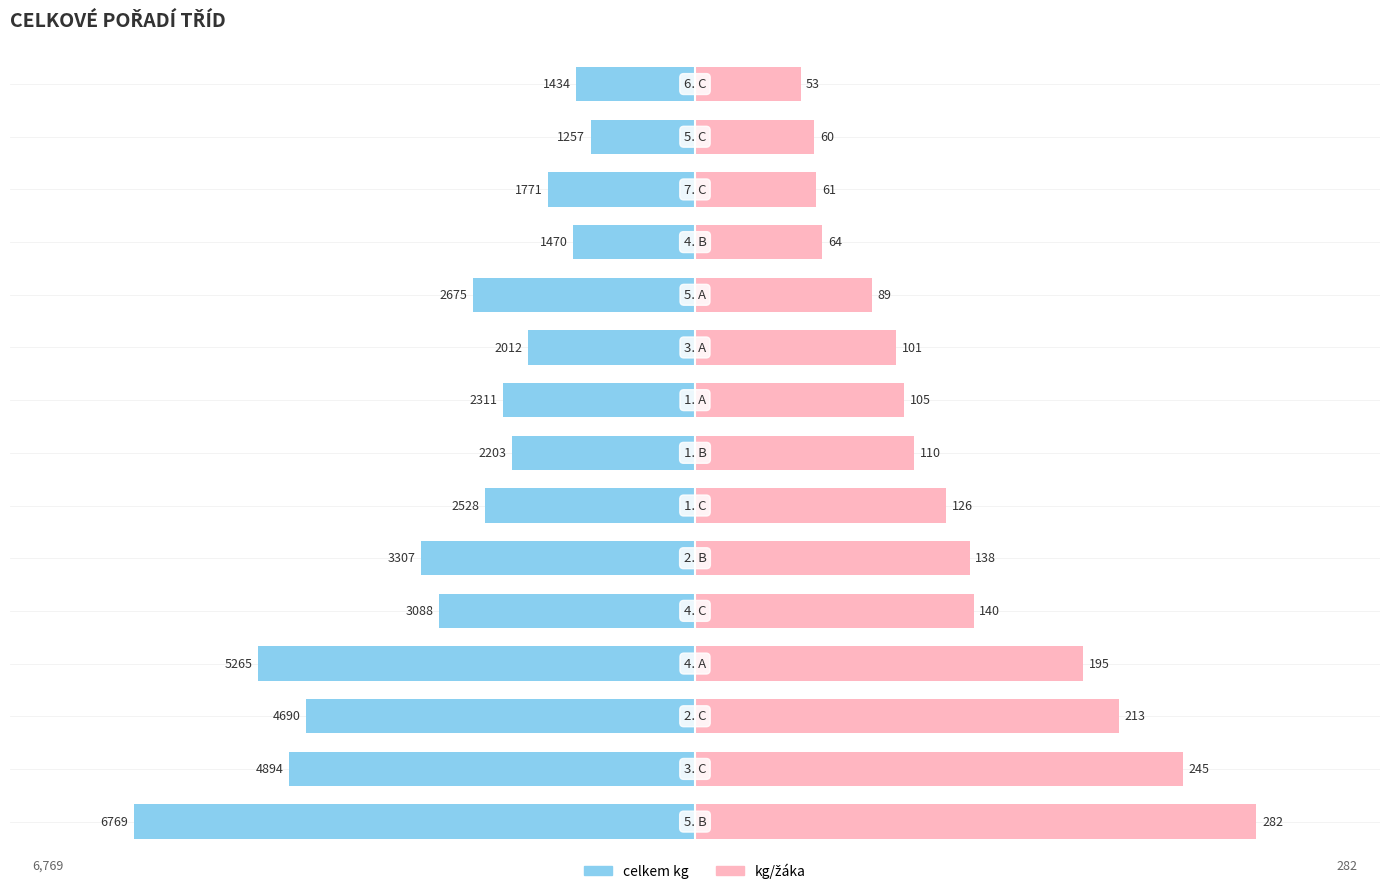

At how many categories does at least one series exceed -4349?

15